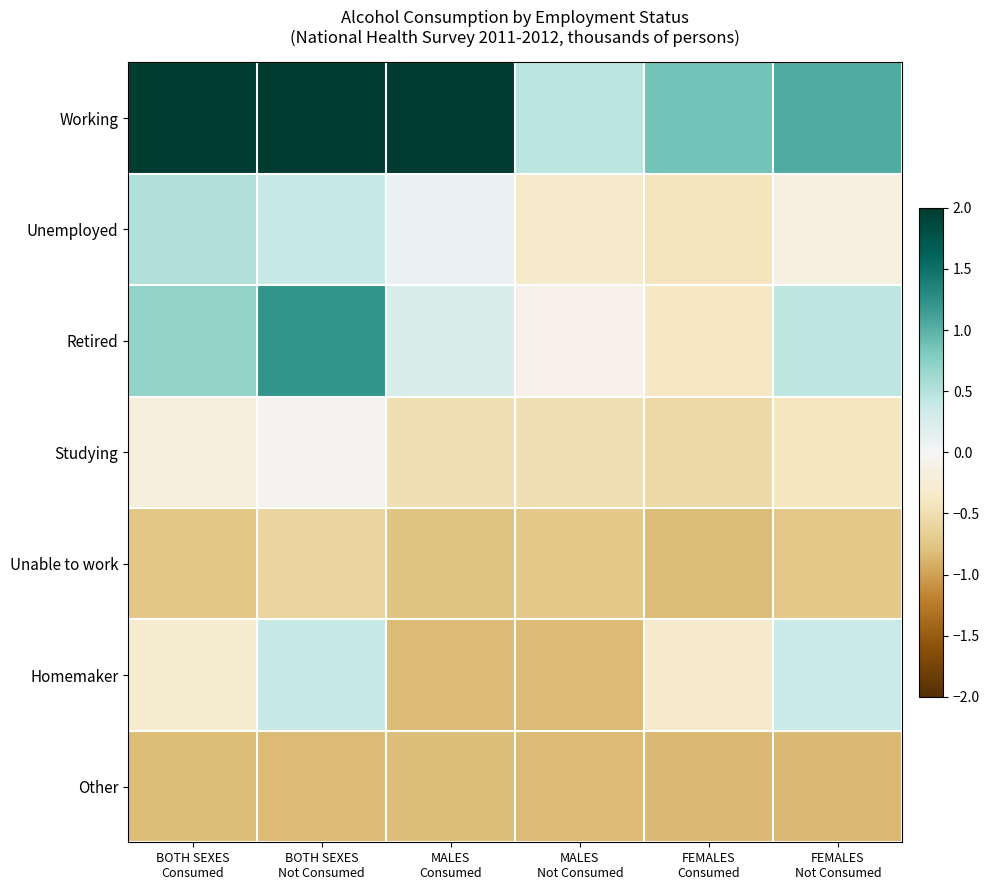

At FEMALES Not Consumed, list the series in order from largest to smallest.

Working, Retired, Homemaker, Unemployed, Studying, Unable to work, Other